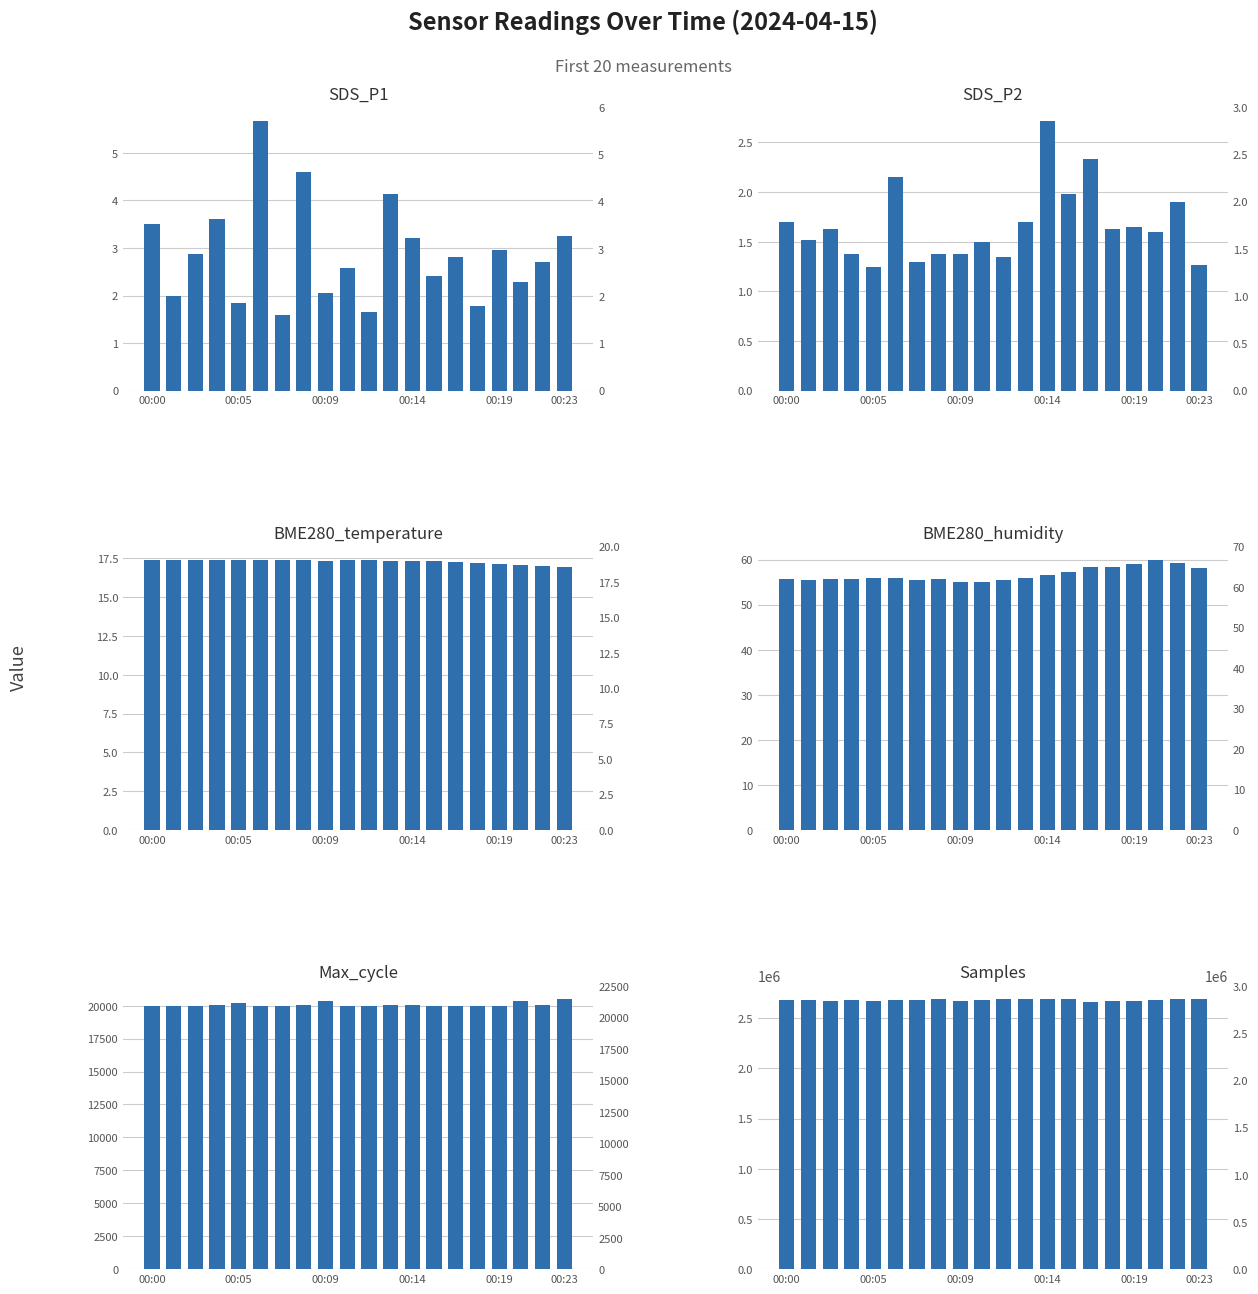

Between 13 and 19, which is larger?

19